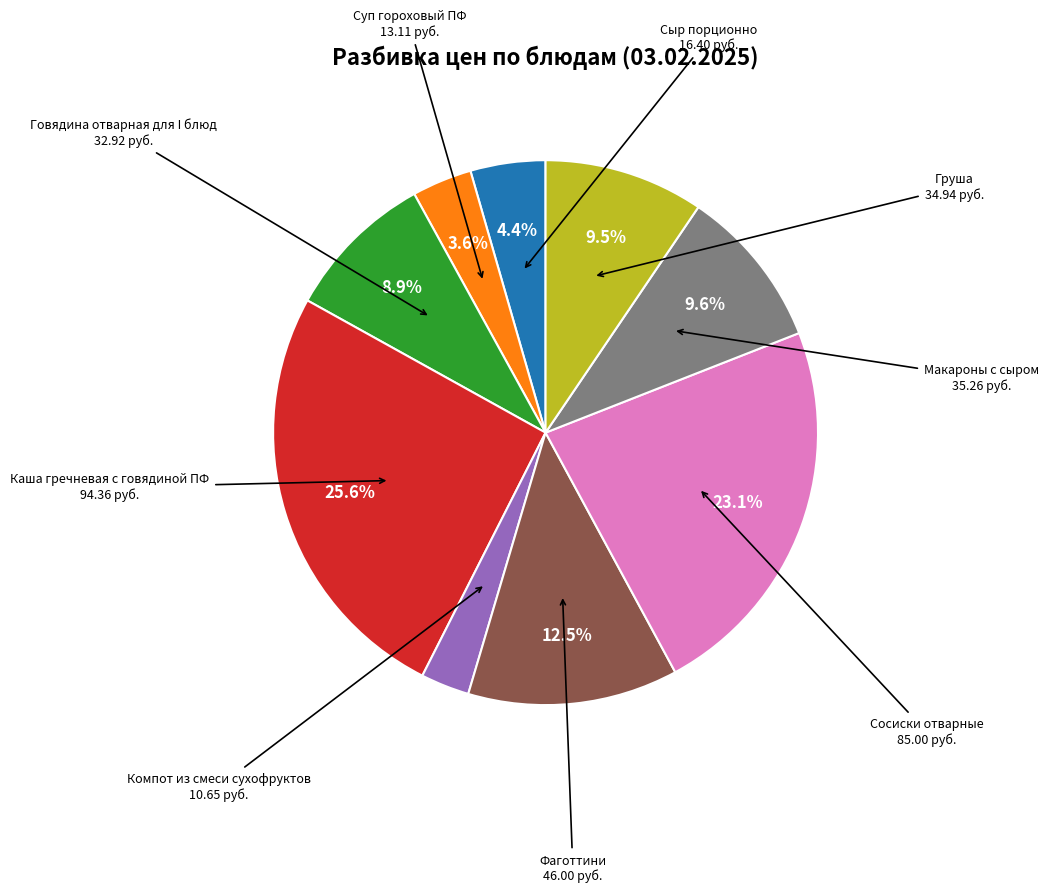

To the nearest percent, what percentage of the pie is Говядина отварная для I блюд?

9%